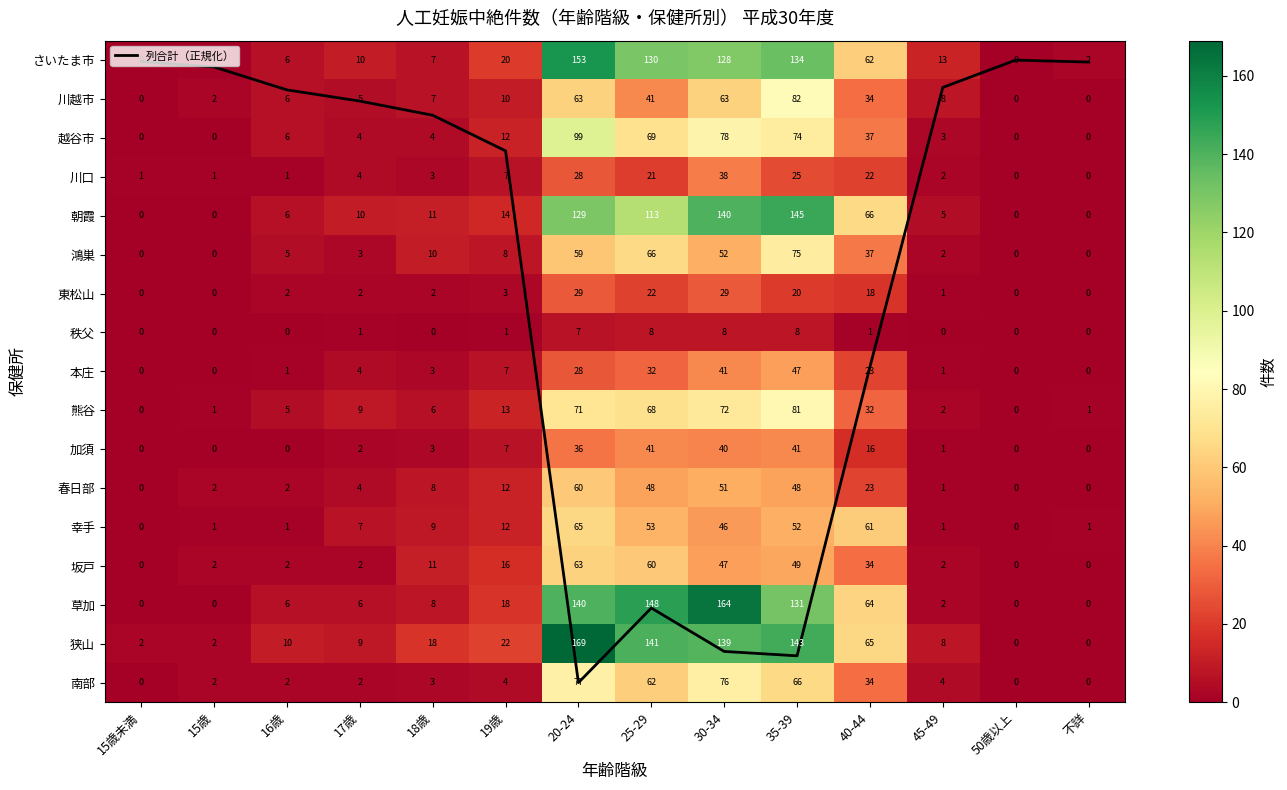

Is it true that さいたま市 equals 4.8 at 17歳?

False